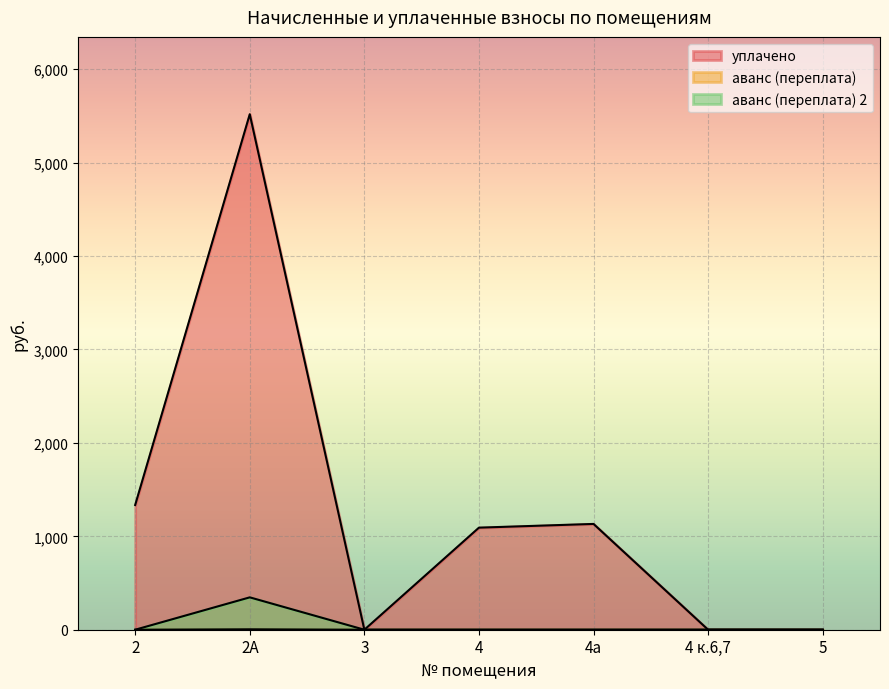

Which label corresponds to the smallest value in the chart?

3